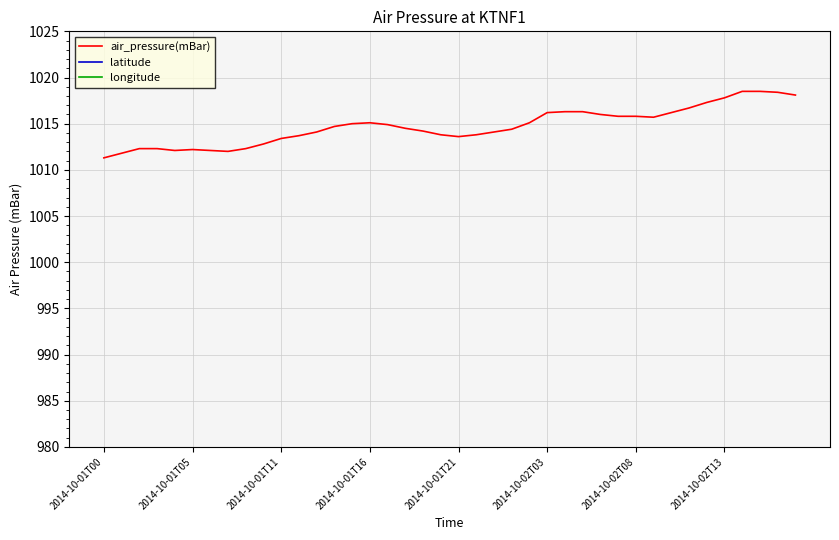

What is the highest value of the air_pressure(mBar) series?

1018.5